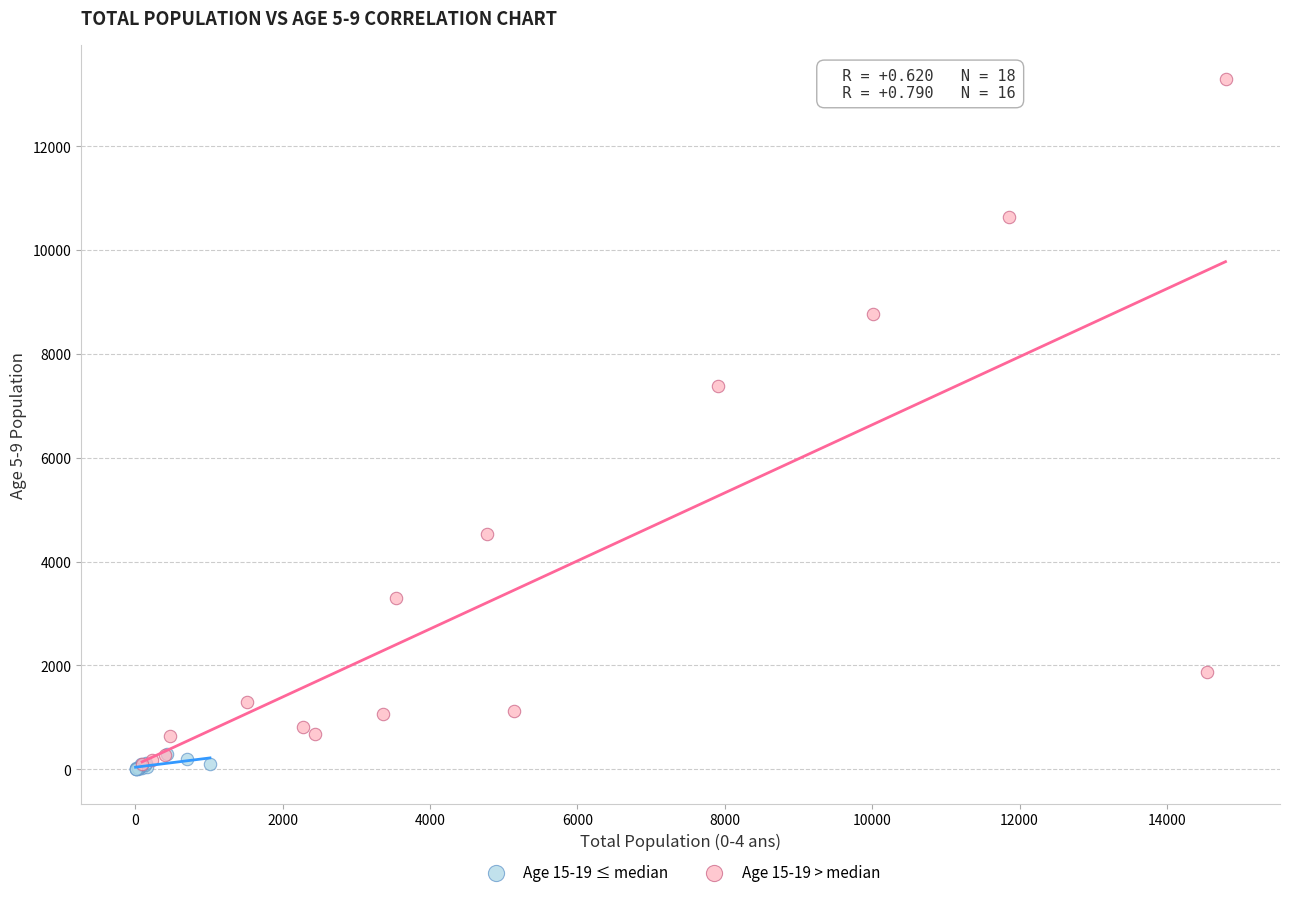

Which series reaches the maximum Y coordinate?

Age 15-19 > median